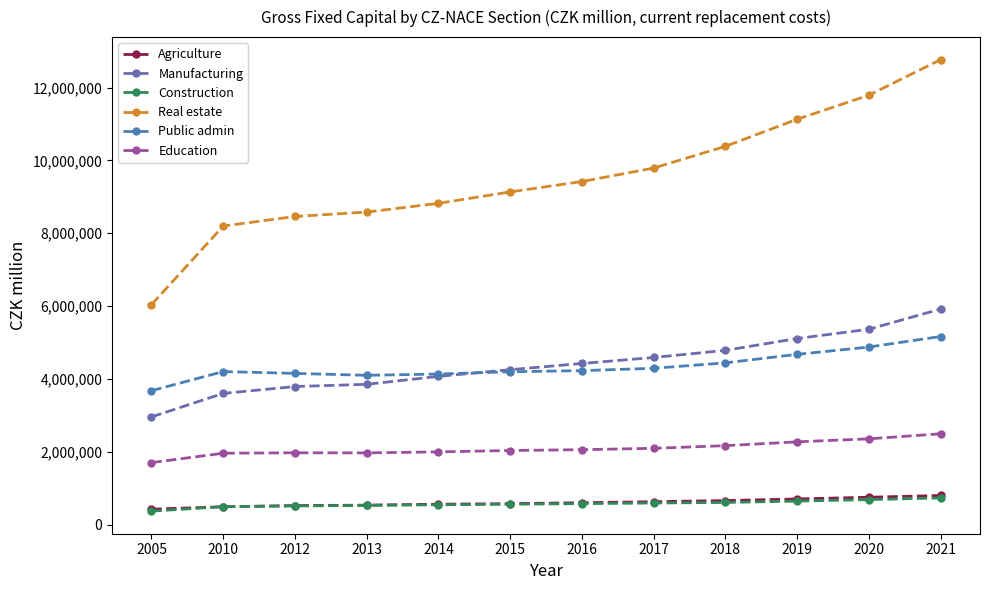

What is the sum of the Real estate values at 2014 and 2016?

18238146